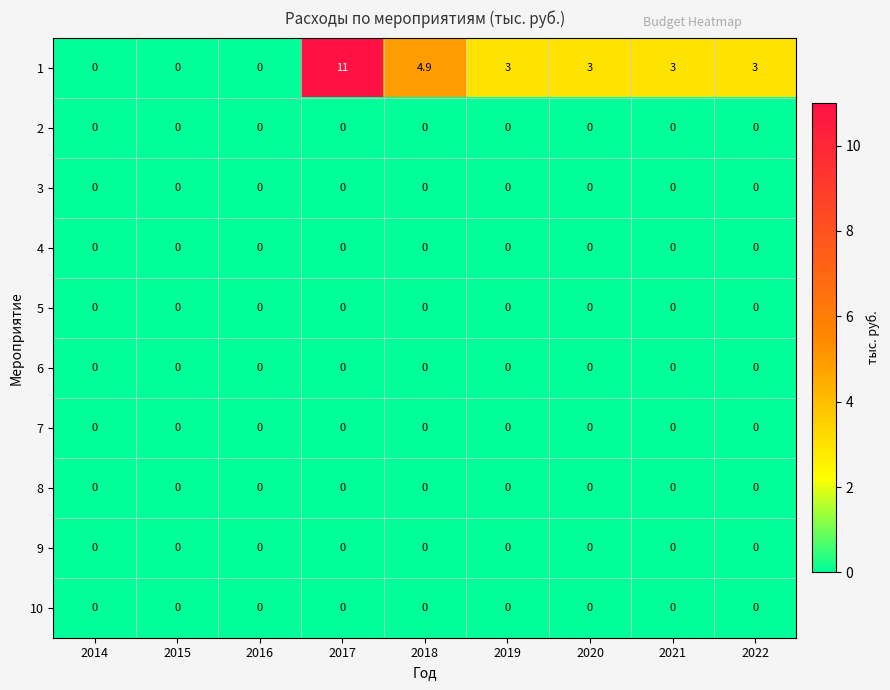

Which series has the largest total across all categories?

1